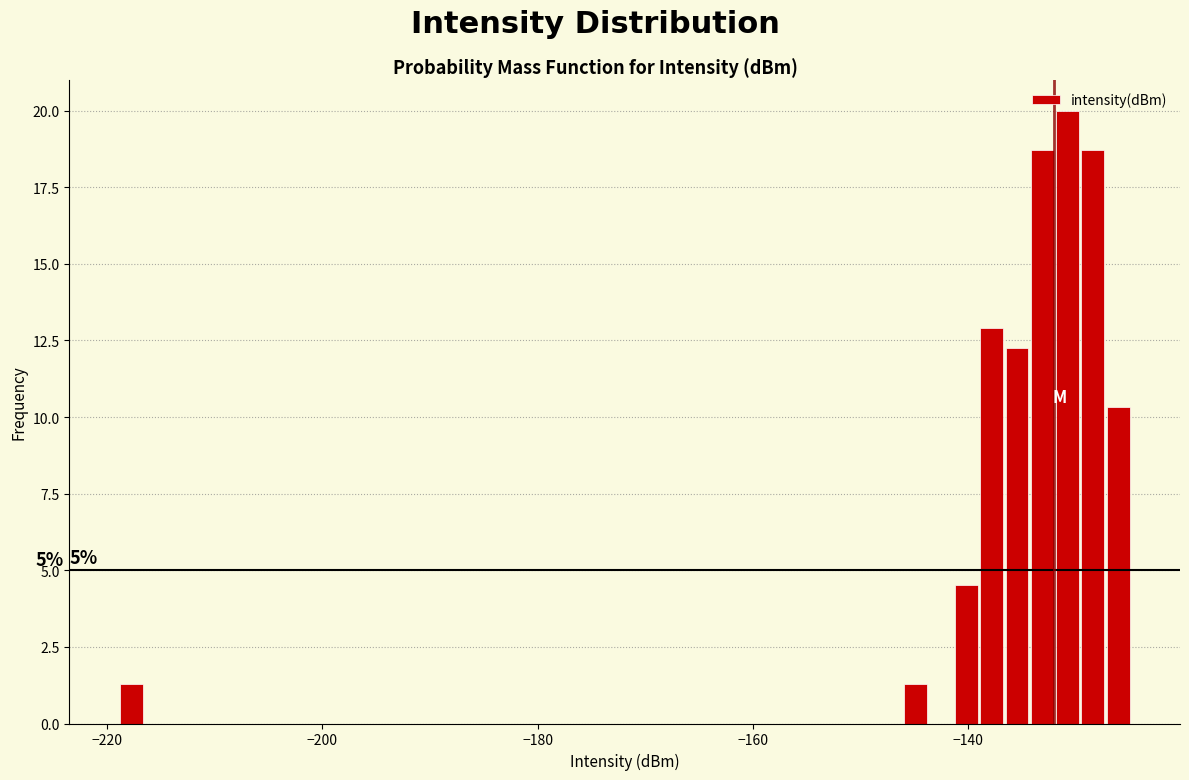

Read against the x-axis, roughly where is the centre of the tallest bar?

-130